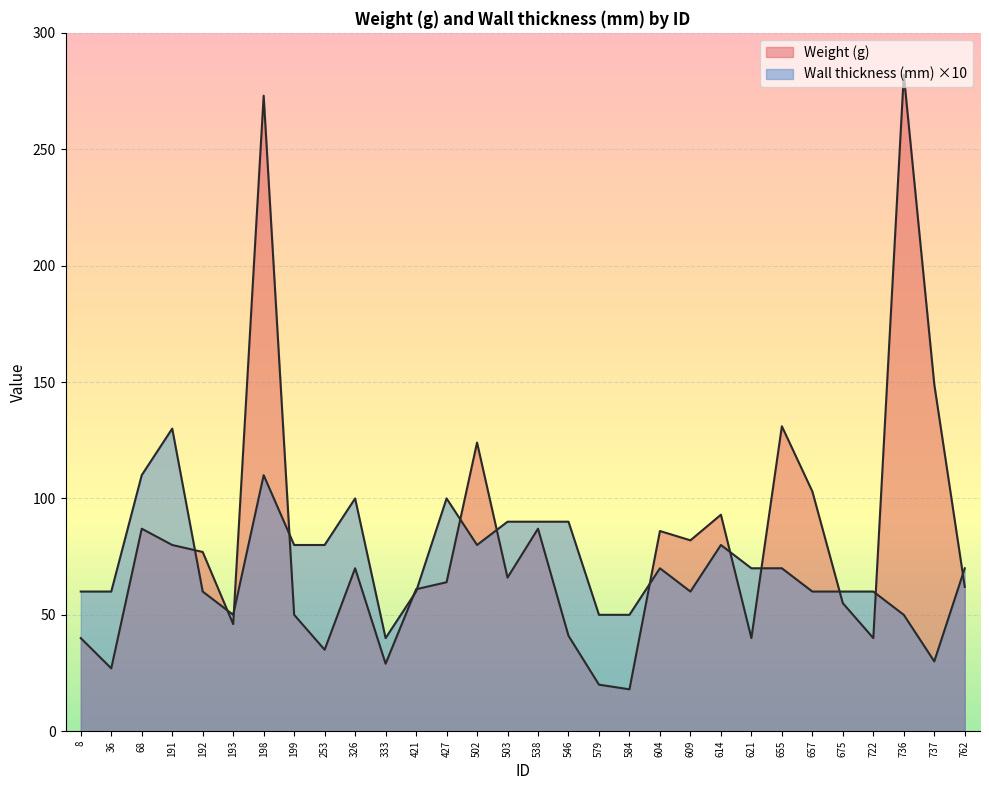

Between 68 and 538, which is larger?

68